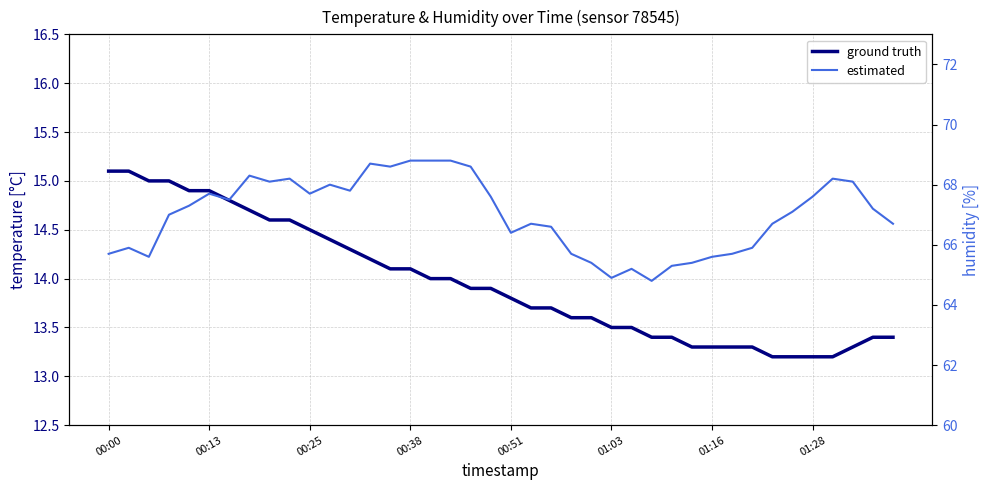

List the series in order of their peak value, lowest first.

temperature, humidity